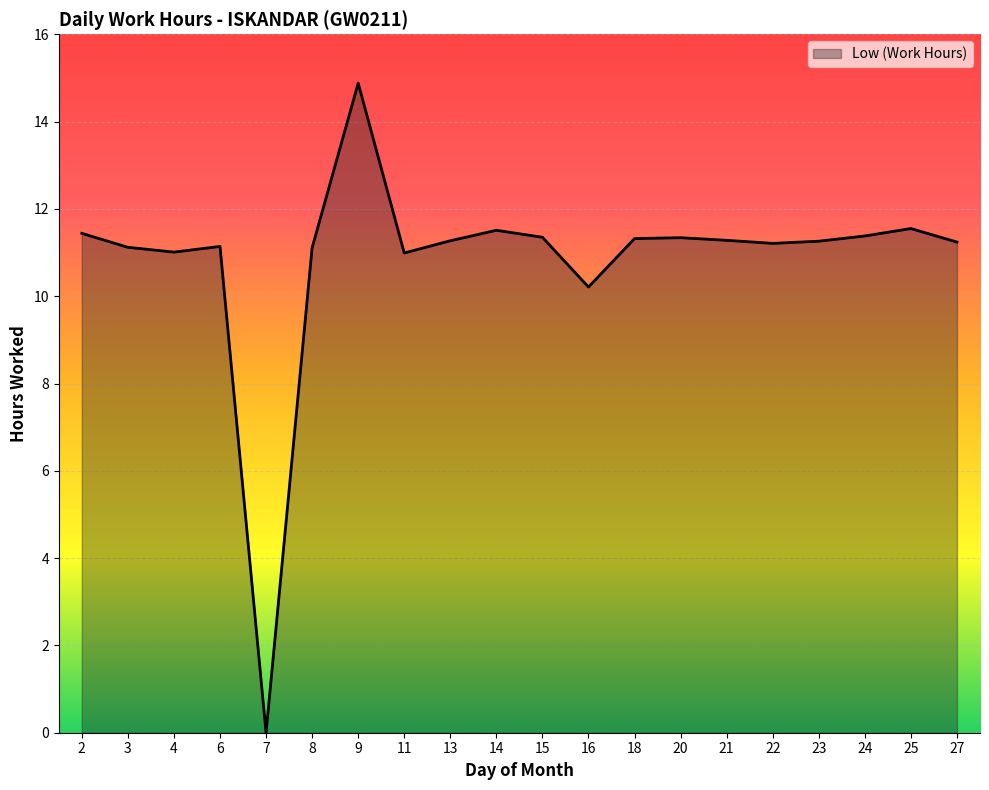

Approximately how many times larger is the value at 27 compared to 18?

1.0